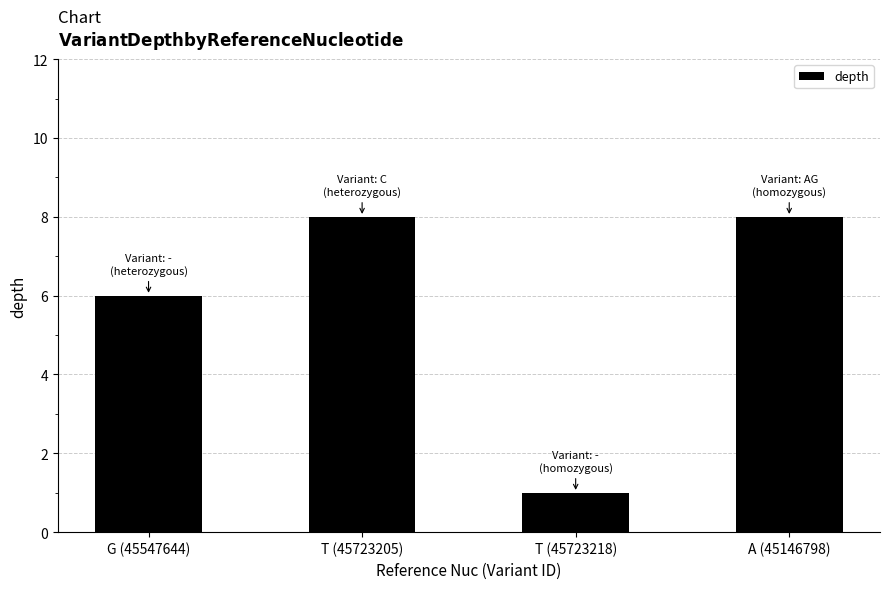

At which label is the value closest to 4?

G (45547644)